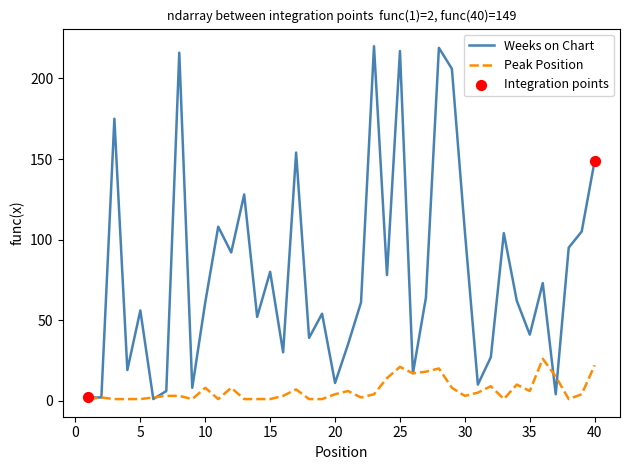

What is the maximum value shown in the chart?

220